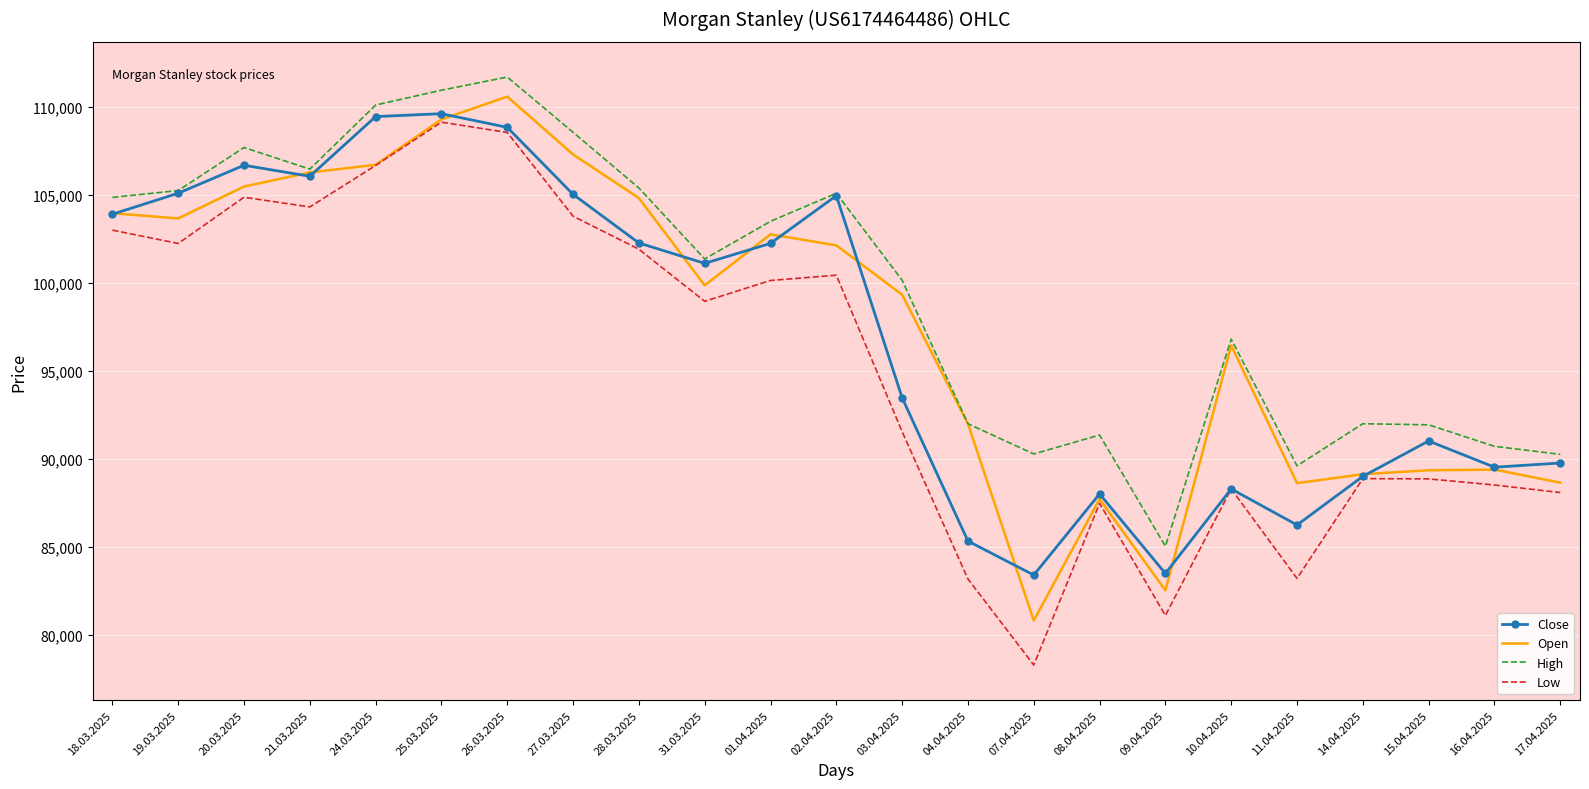

The value of Close at 19.03.2025 is 53221. True or false?

False